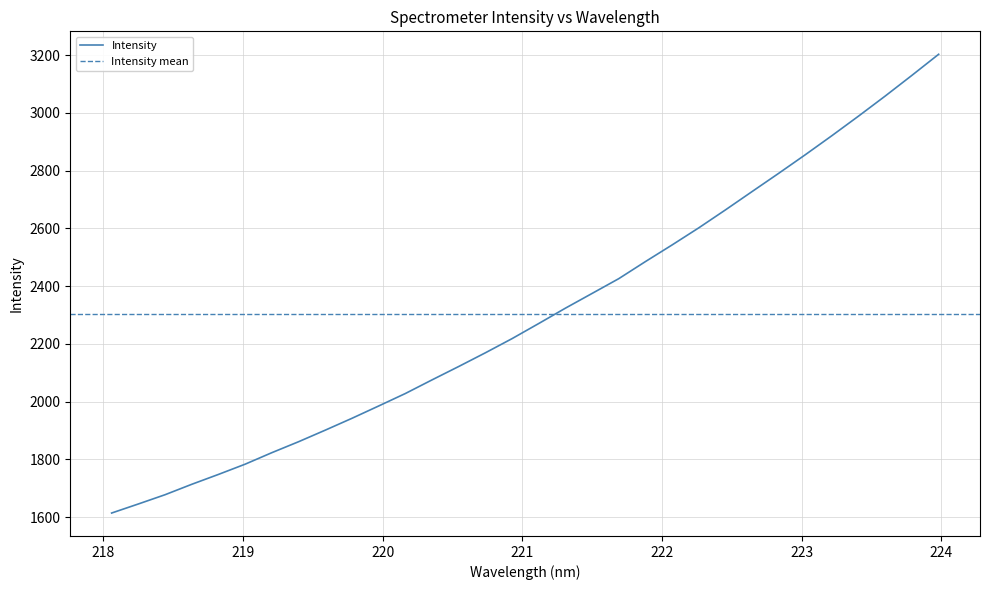

What is the maximum value shown in the chart?

3202.6